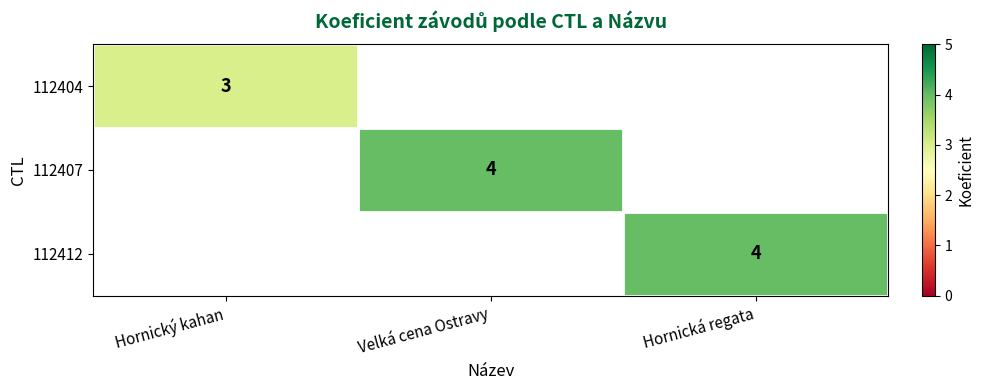

The 112404 series shows 2 at Hornický kahan. True or false?

False